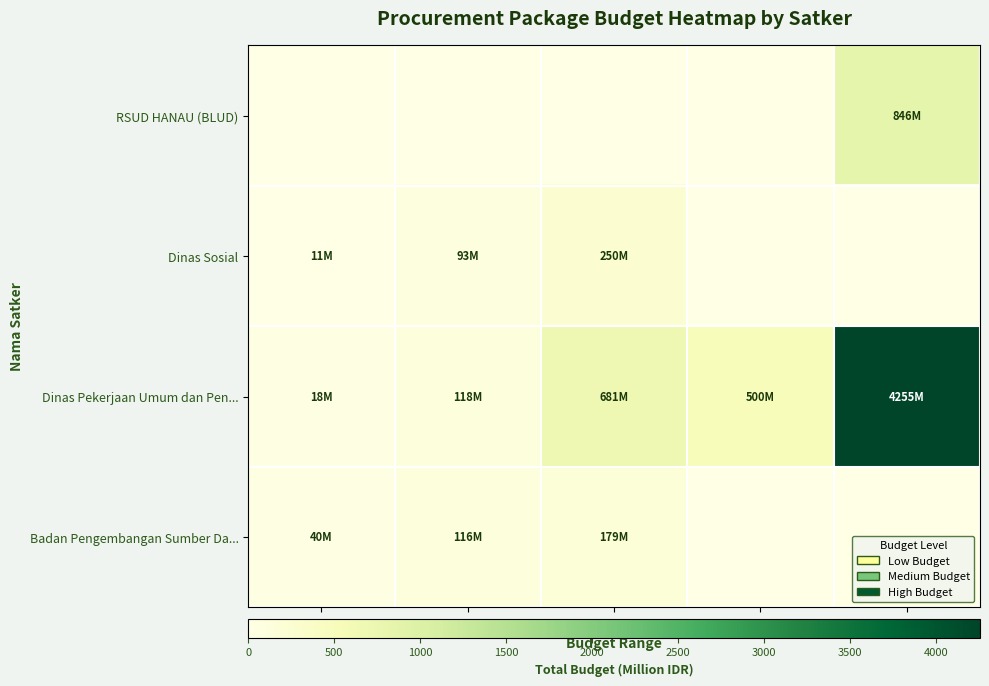

Which series has the largest total across all categories?

Dinas Pekerjaan Umum dan Pen...